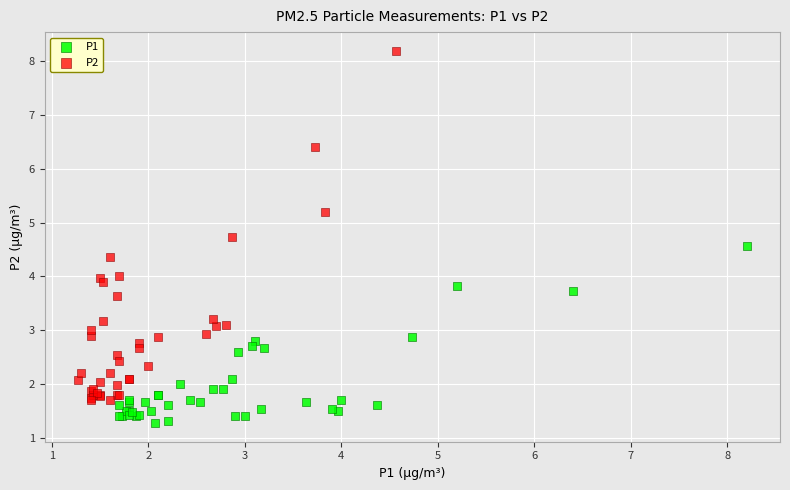

What are all the series names shown in the legend?

P1, P2